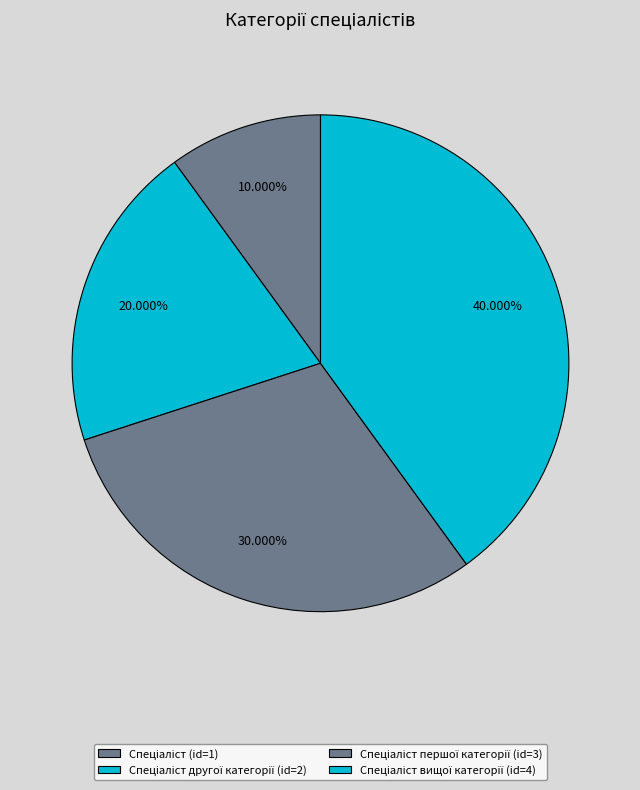

Which slice is the smallest?

Спеціаліст